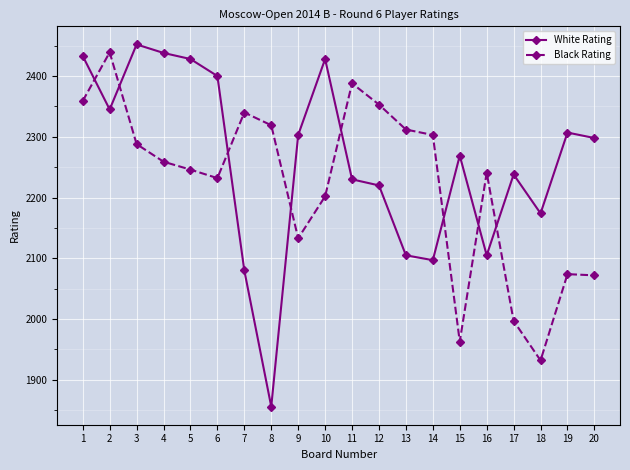

Rank the series by their maximum value, from lowest to highest.

Black Rating, White Rating